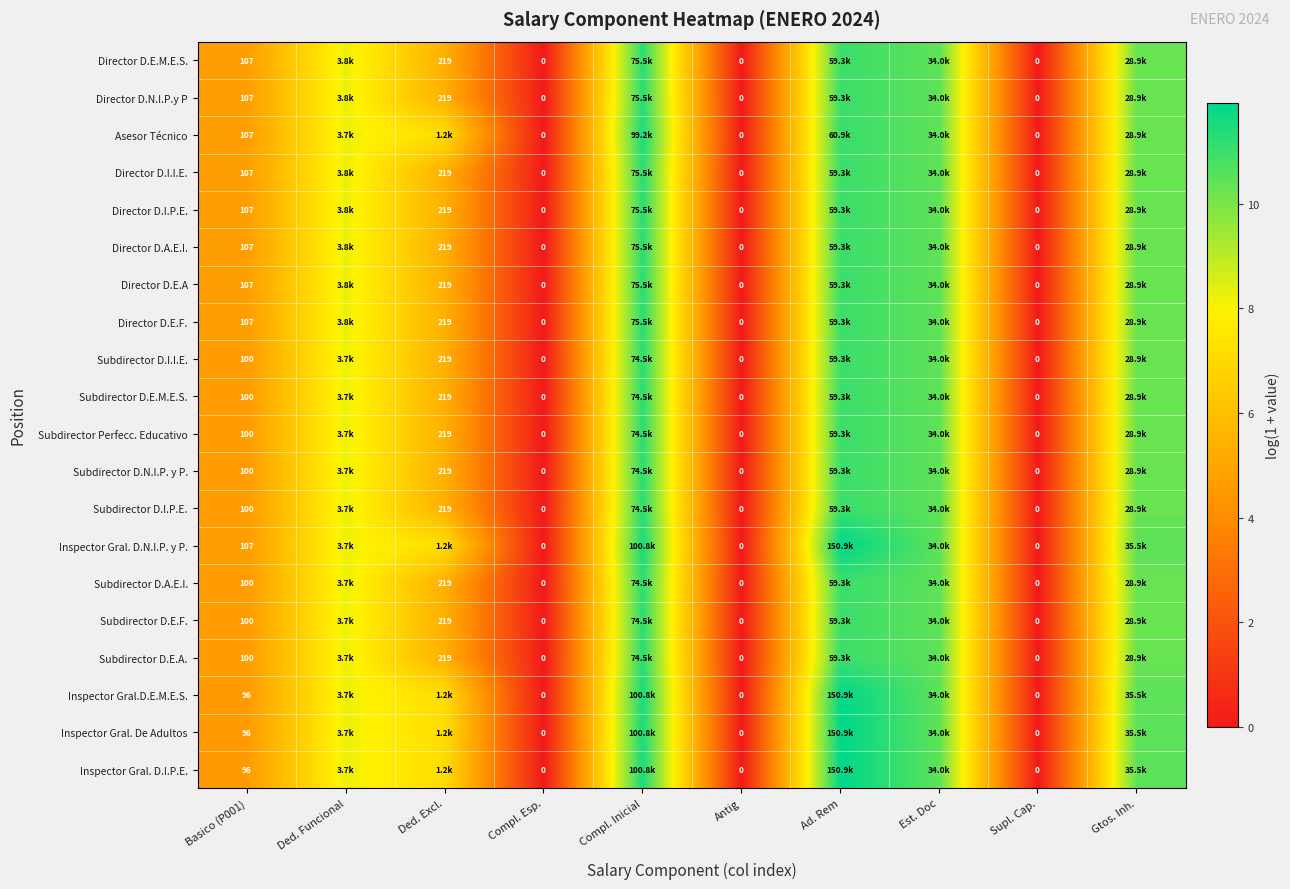

How many distinct data groups are displayed?

20